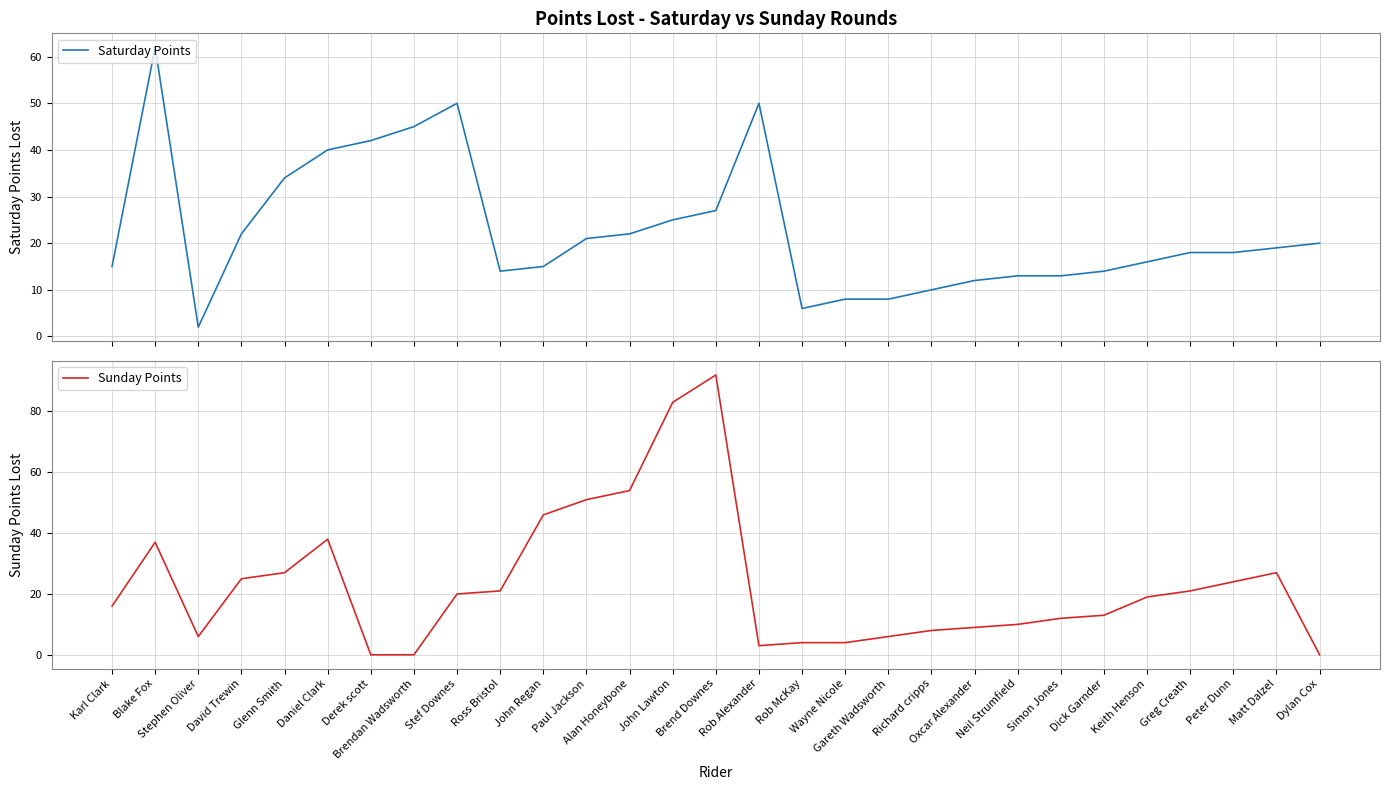

How many times do Sunday Points and Saturday Points cross each other?

7